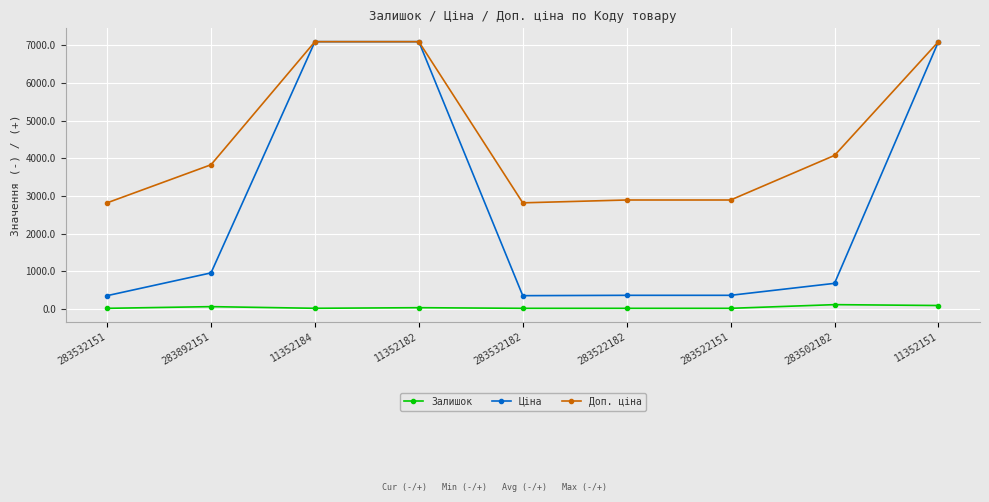

Rank the series by their average value, from lowest to highest.

Залишок, Ціна, Доп. ціна